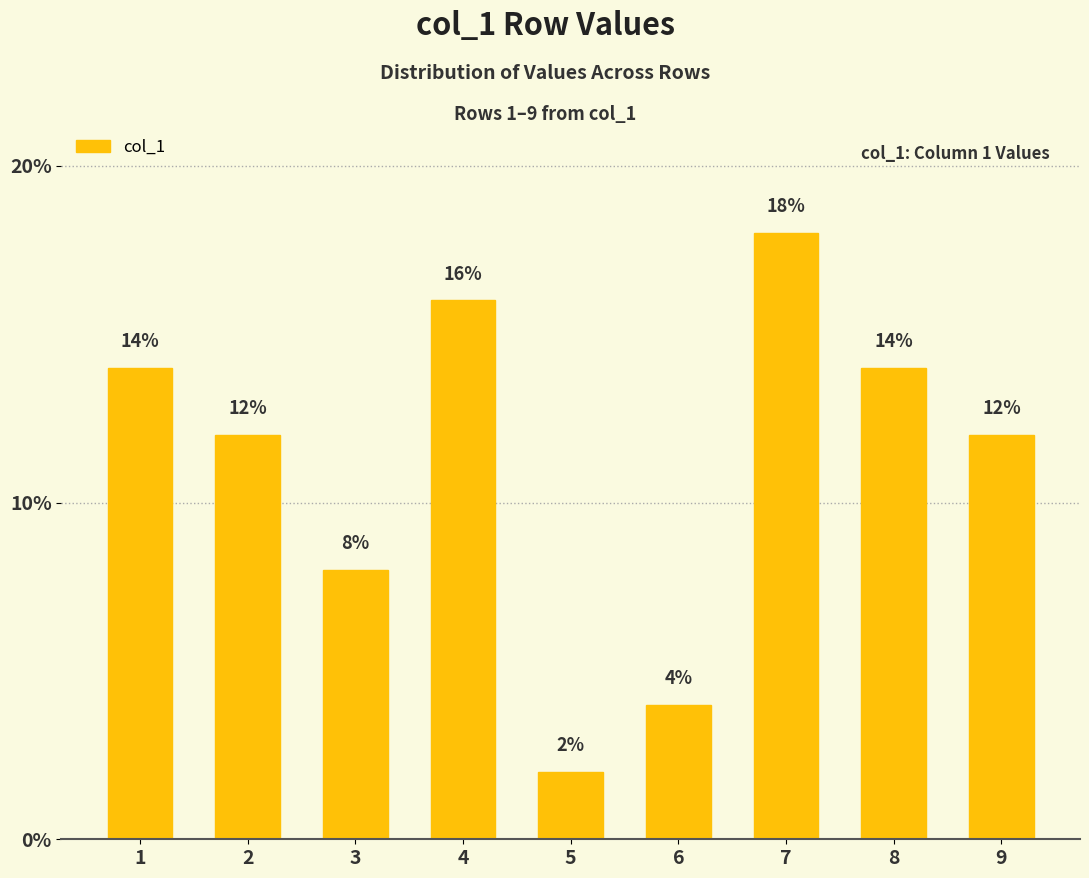

What is the difference between the maximum and minimum values?

16.0